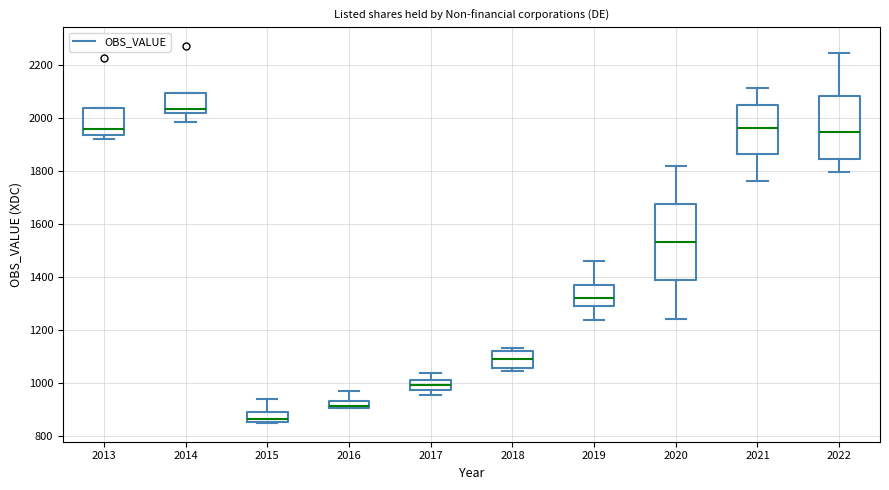

Where does the lower whisker of the box at x = 2020 end on the y-axis? The values are not printed on the chart, so give them approximately, as read against the axis.

1240